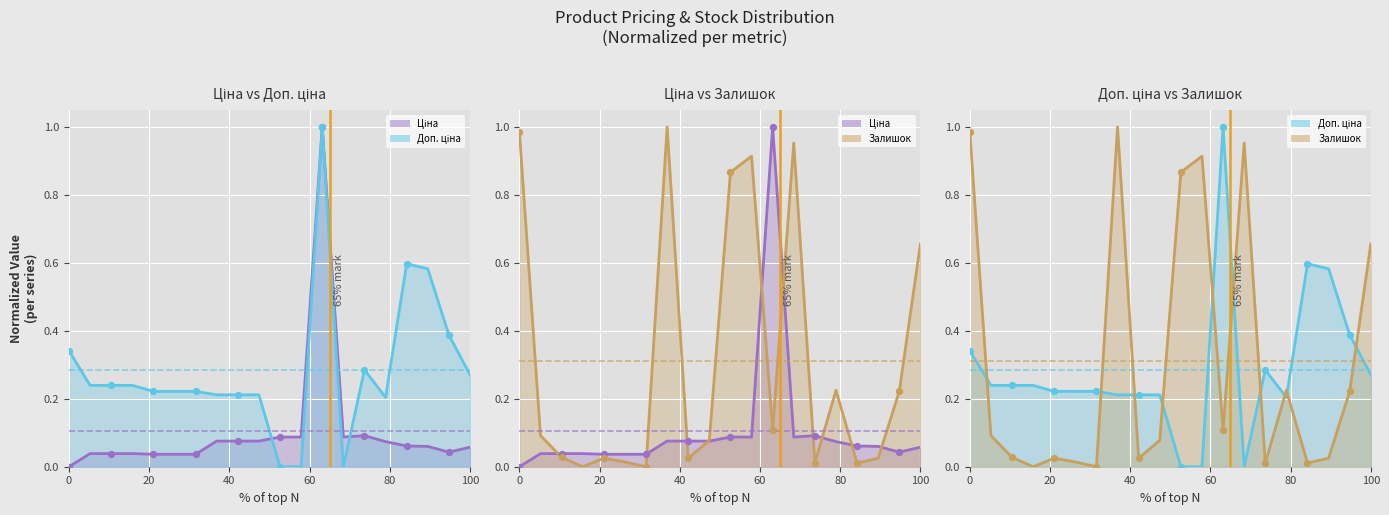

Which series reaches the maximum Y coordinate?

Ціна